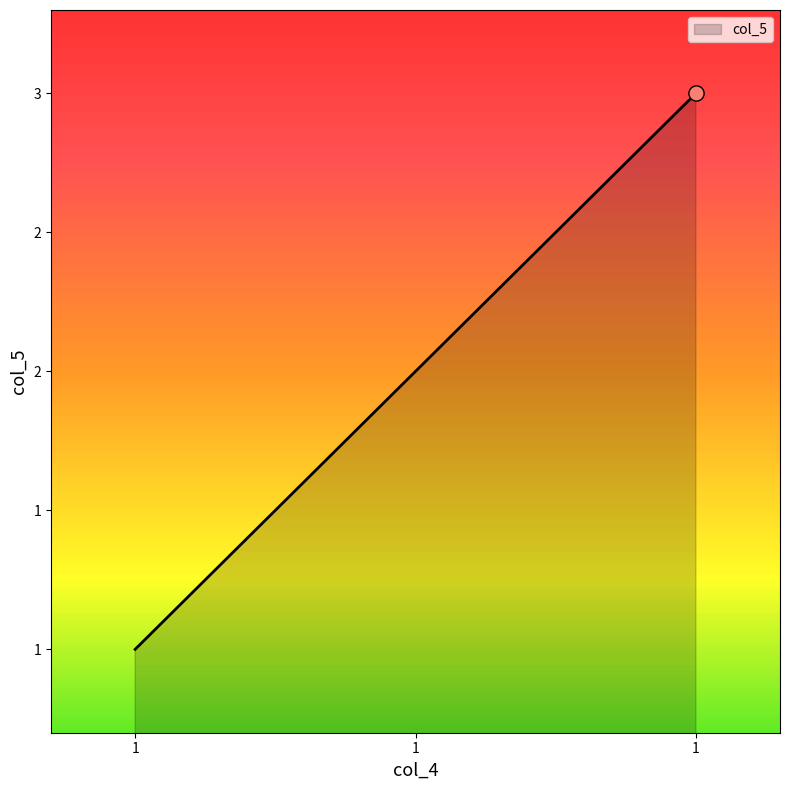

Between 1 and 1, which is larger?

1